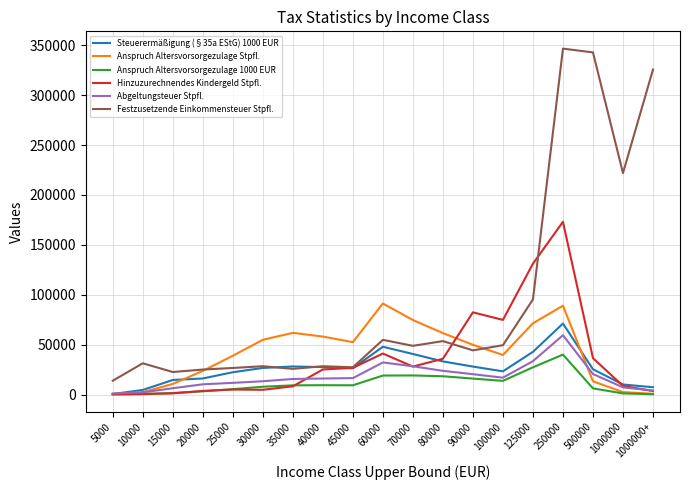

What is the greatest value displayed?

346573